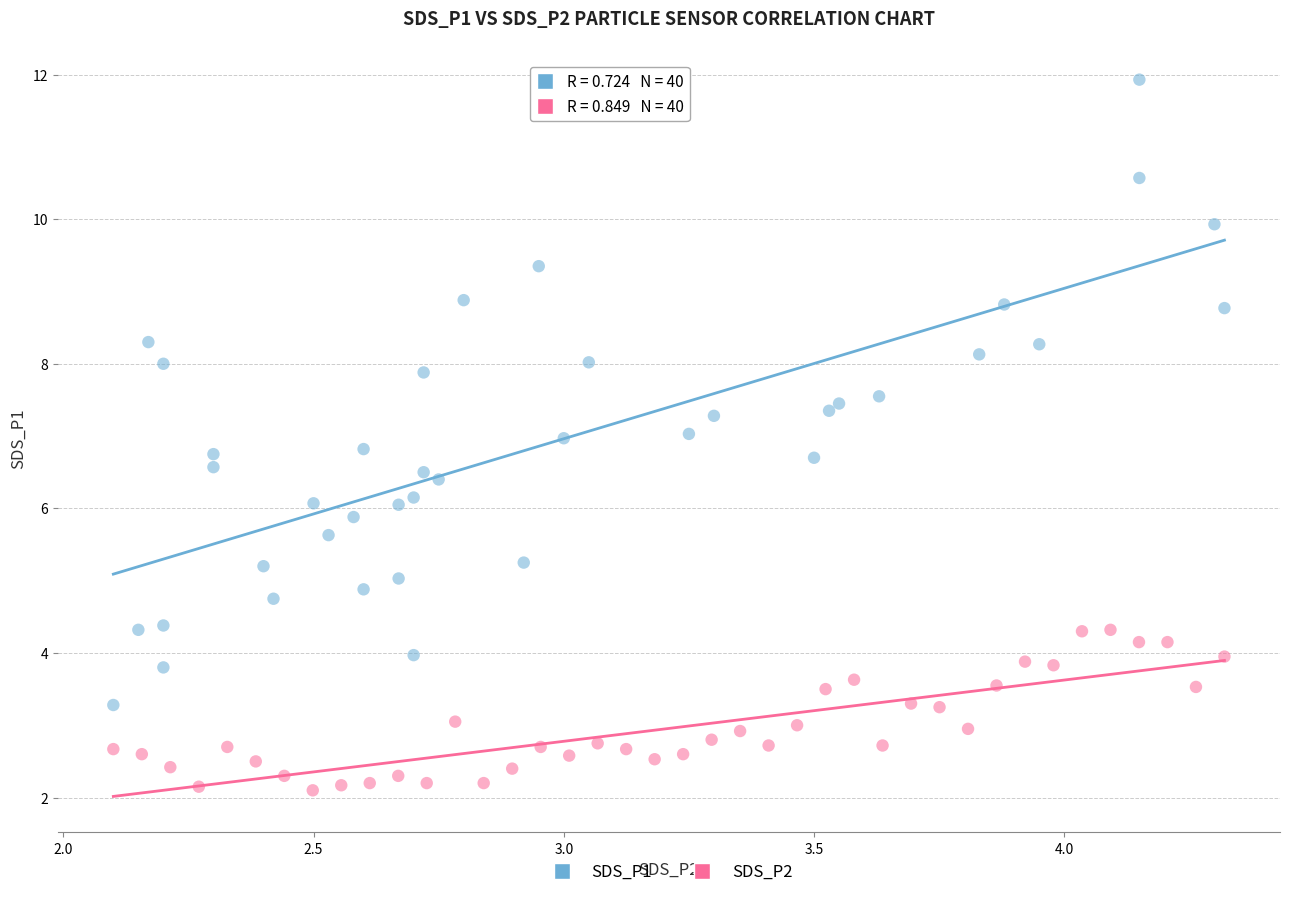

Which series reaches the minimum Y coordinate?

SDS_P2